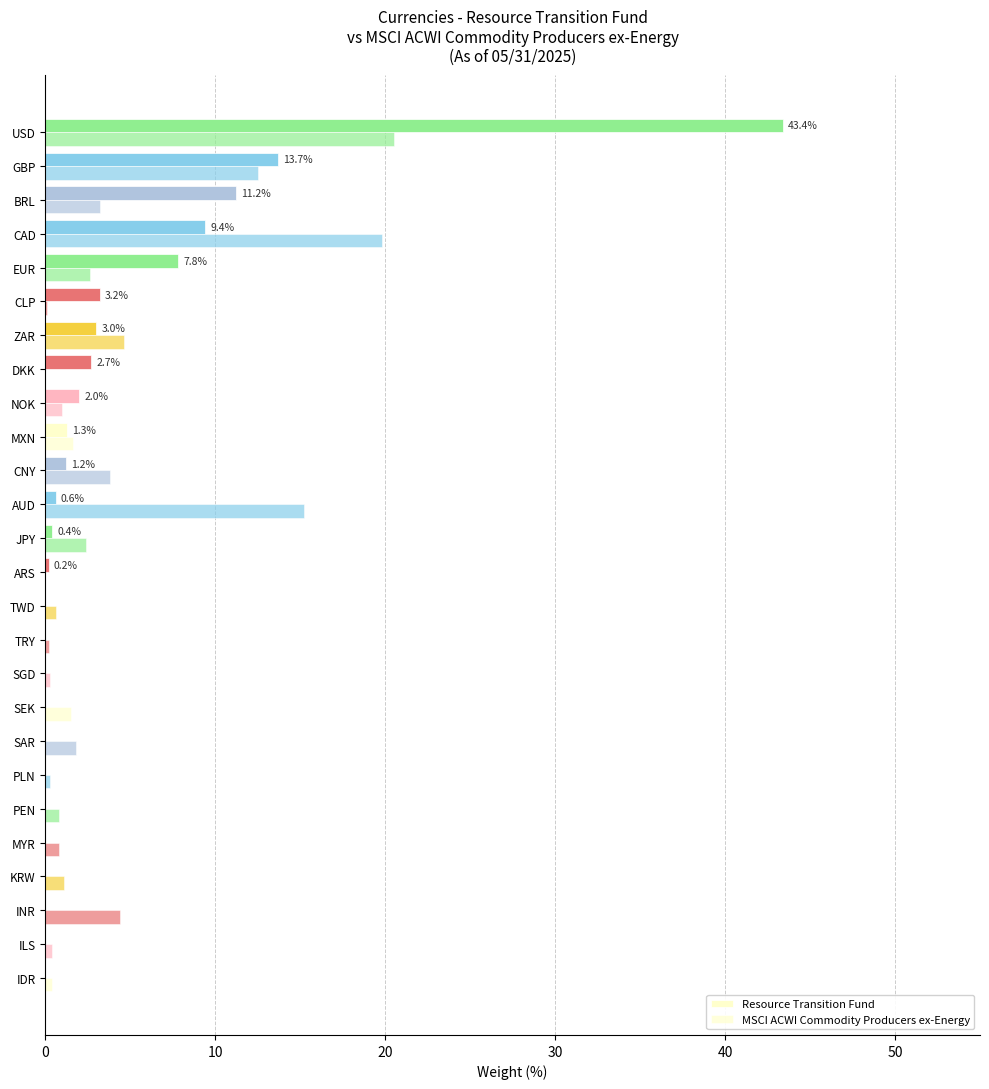

Which series has the largest range (max minus min)?

Resource Transition Fund